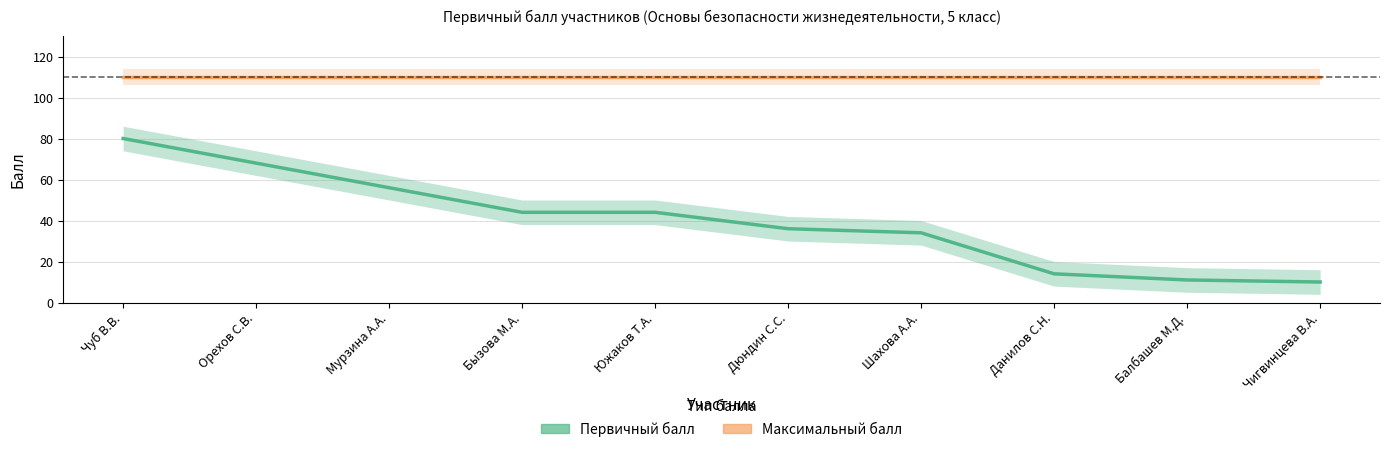

What are all the series names shown in the legend?

Первичный балл, Максимальный балл